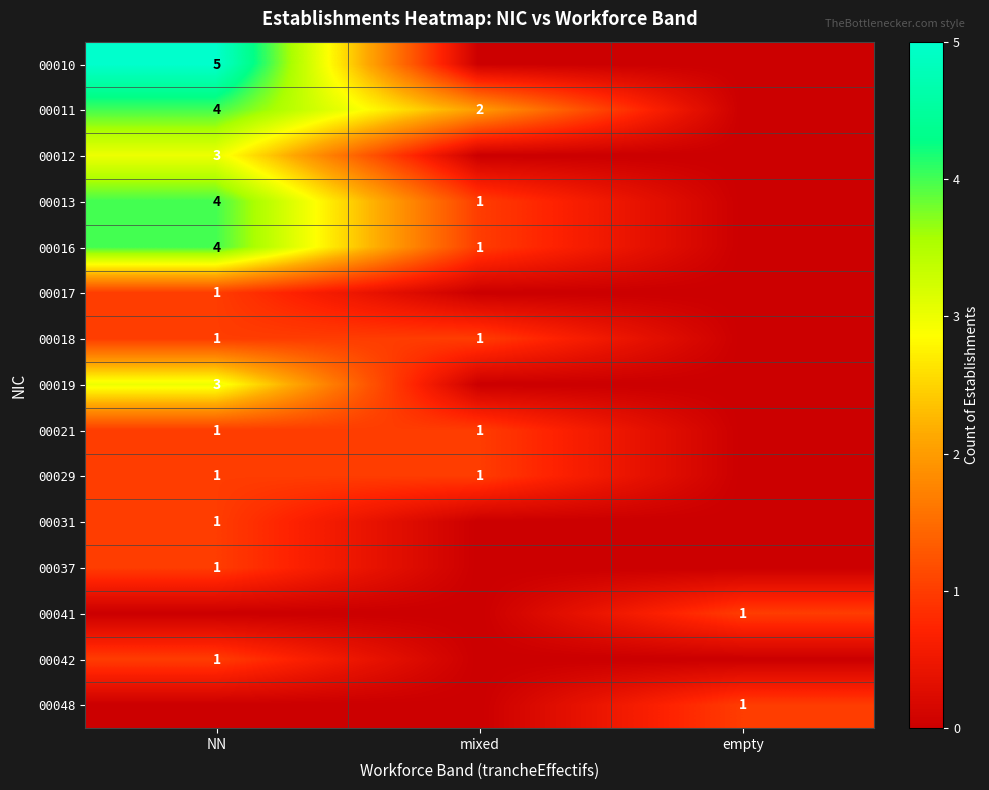

Which has a higher value, empty or mixed?

empty